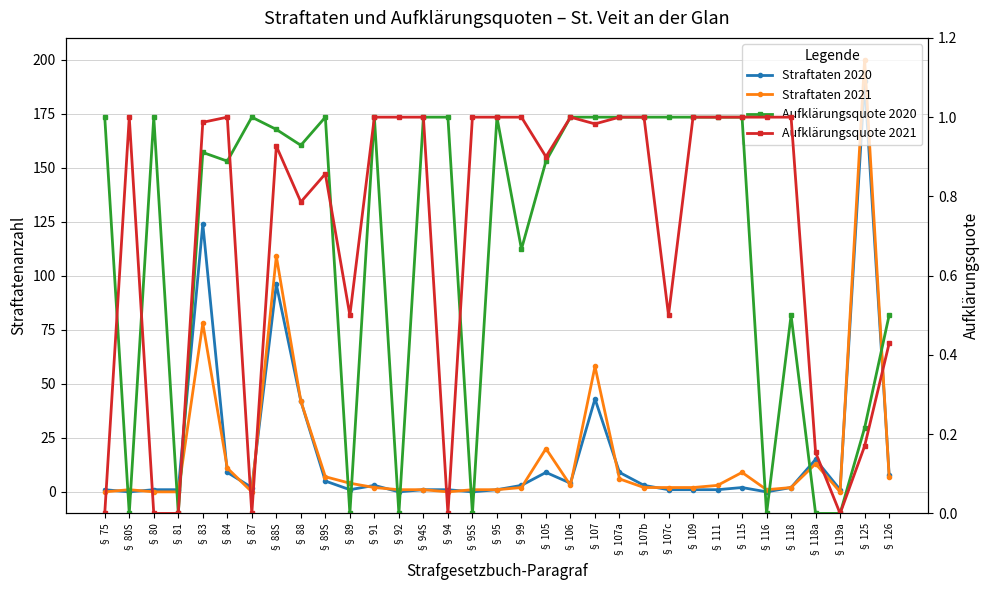

Rank the series by their maximum value, from lowest to highest.

Aufklärungsquote 2020, Aufklärungsquote 2021, Straftaten 2020, Straftaten 2021